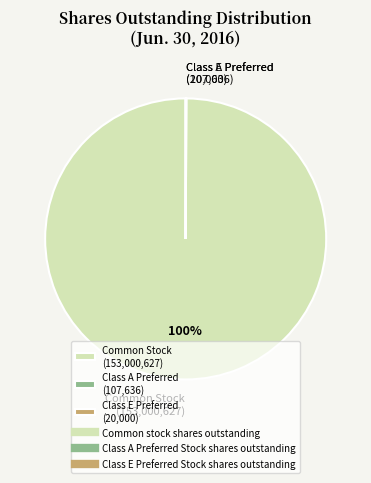

Which slice represents more than half of the pie?

Common Stock (153,000,627)